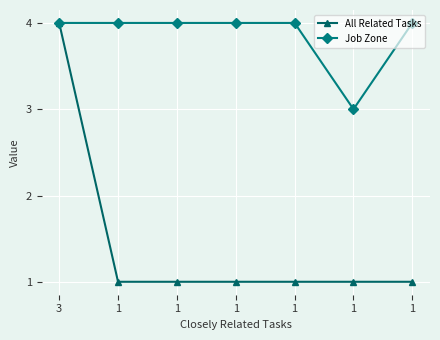

True or false: Job Zone and All Related Tasks cross at least once.

False